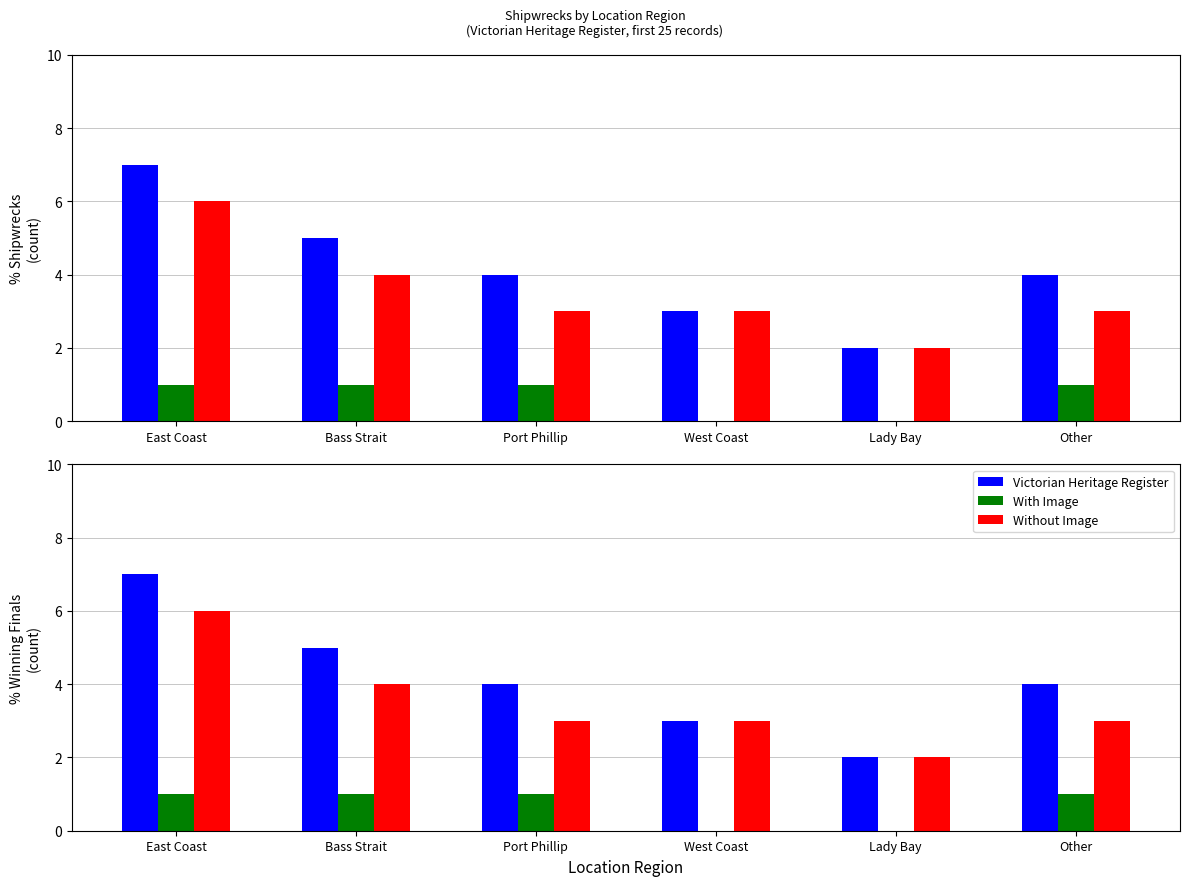

What is the maximum value shown in the chart?

7